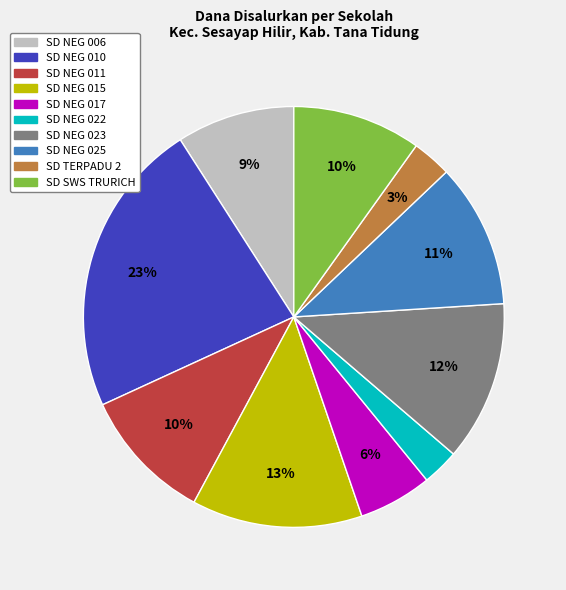

Does any single category account for the majority?

No